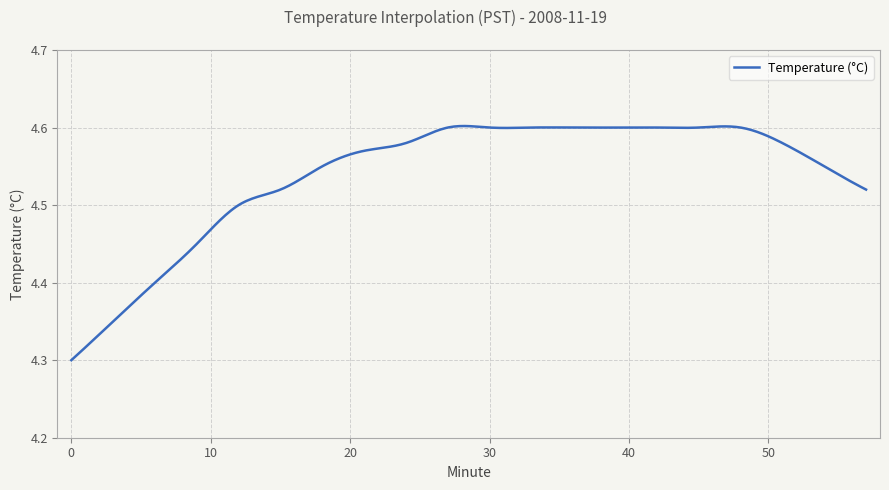

What is the sum of all values?

1362.0